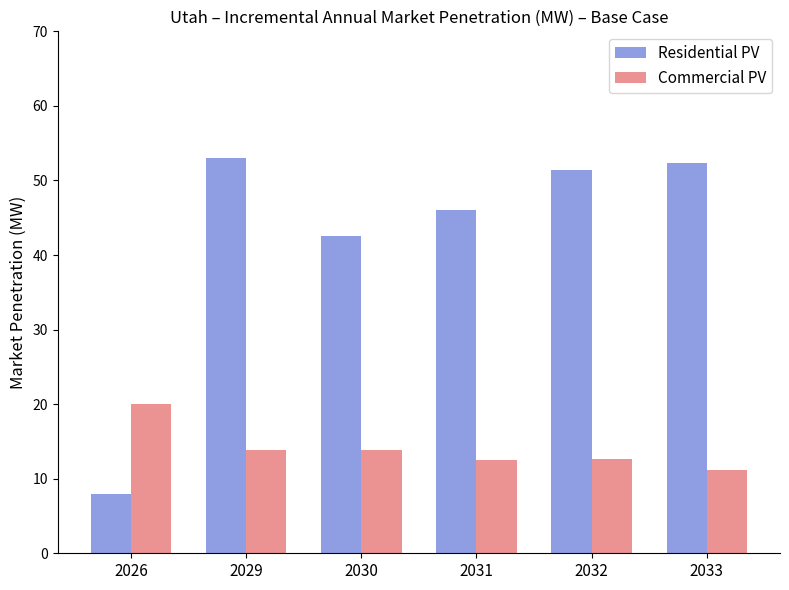

At which category does the chart reach its minimum across all series?

2026